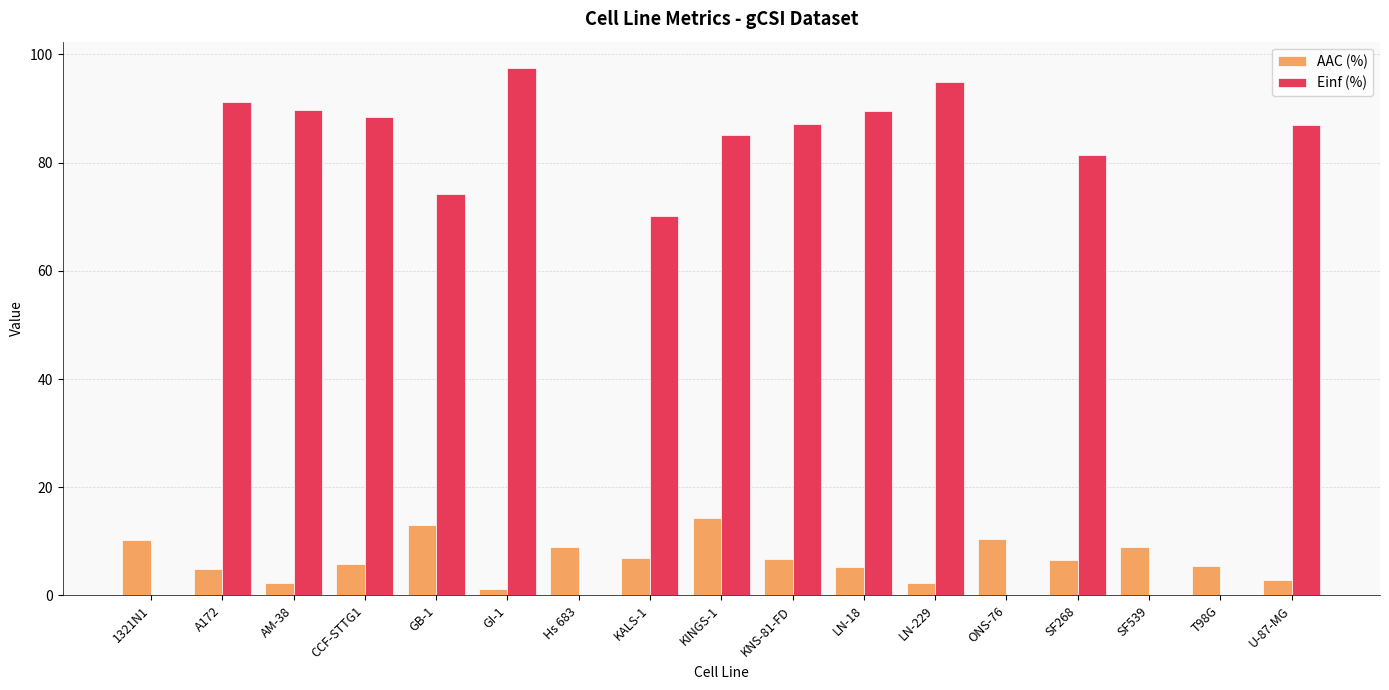

Which series changed the most between GI-1 and KALS-1?

Einf (%)